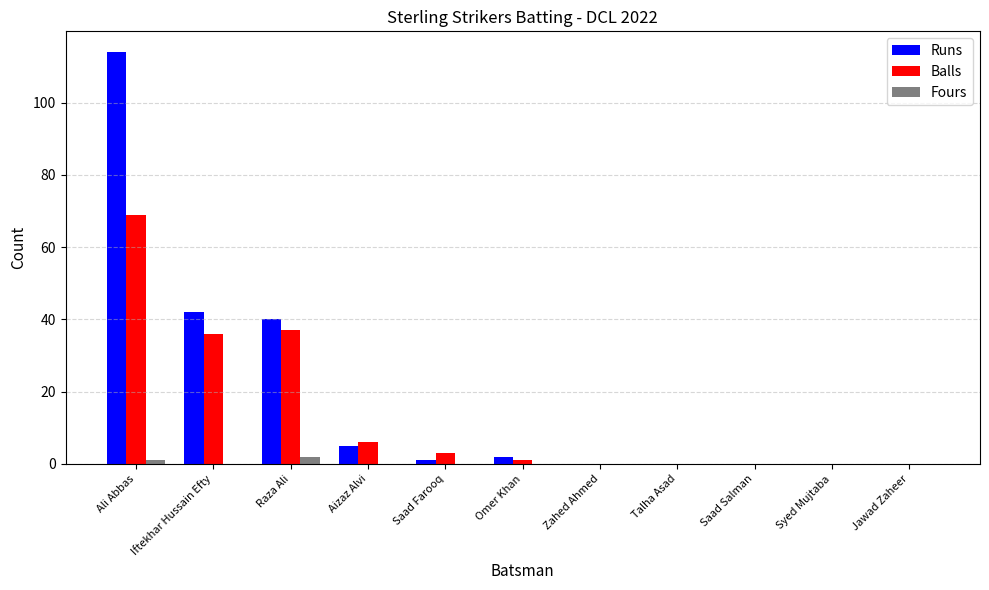

What is the total value across all series at Iftekhar Hussain Efty?

78